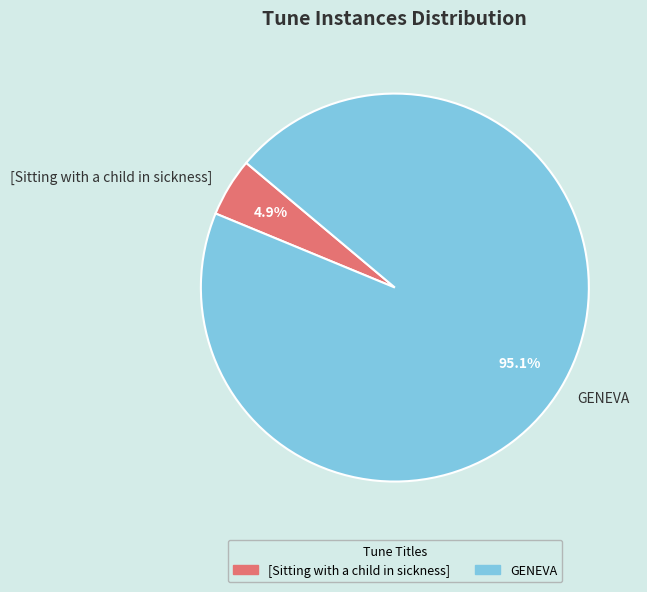

What is the largest slice in the pie chart?

GENEVA